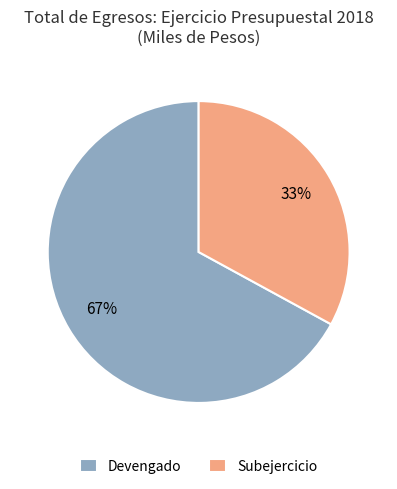

How many slices are in this pie chart?

2